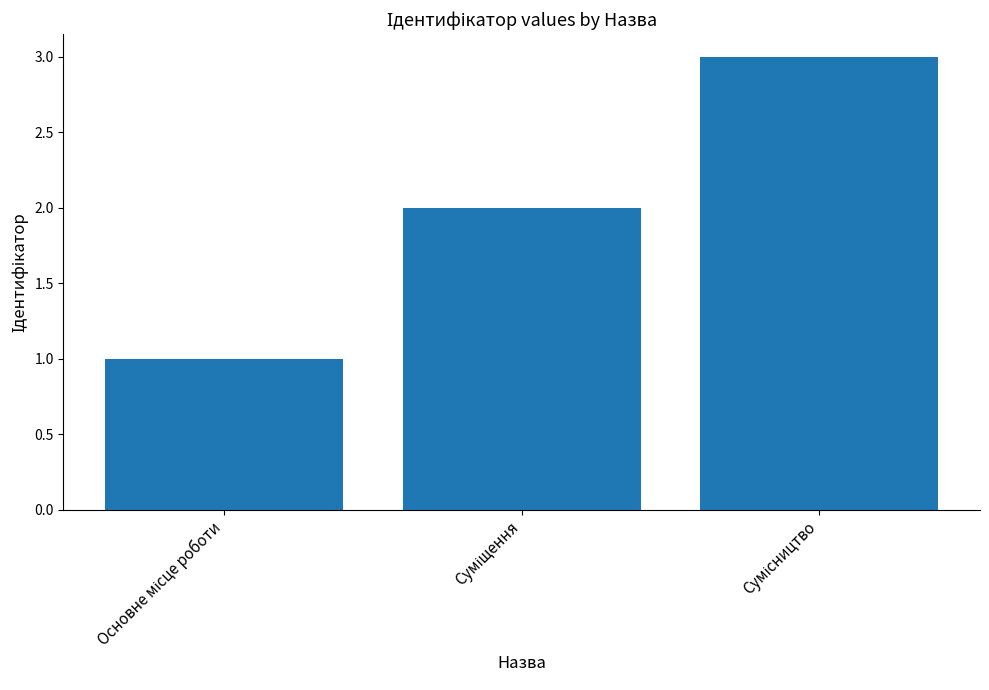

What is the greatest value displayed?

3